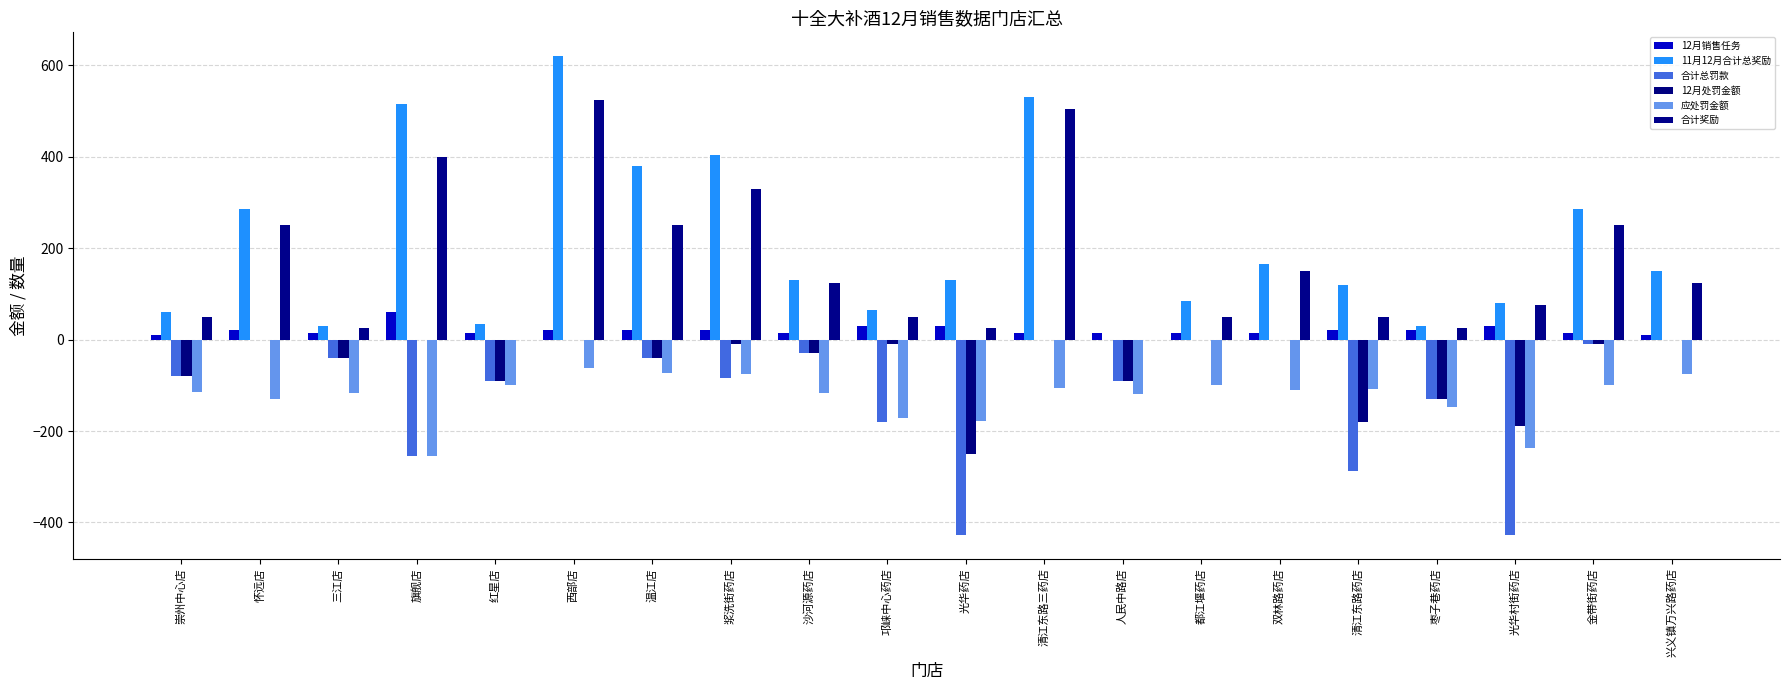

How many distinct data groups are displayed?

6